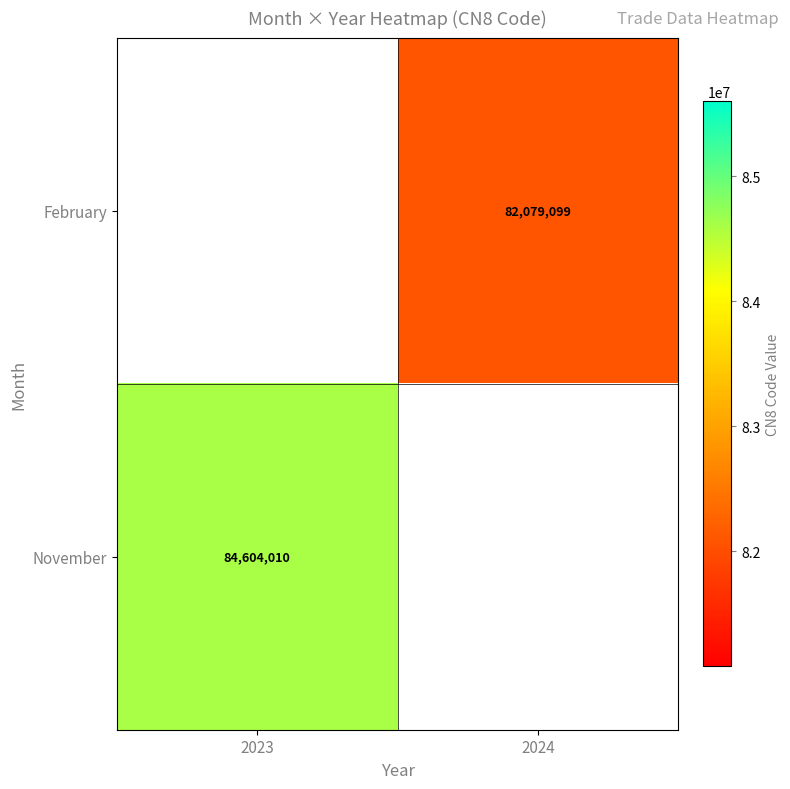

Is it true that November equals 84604010 at 2023?

True